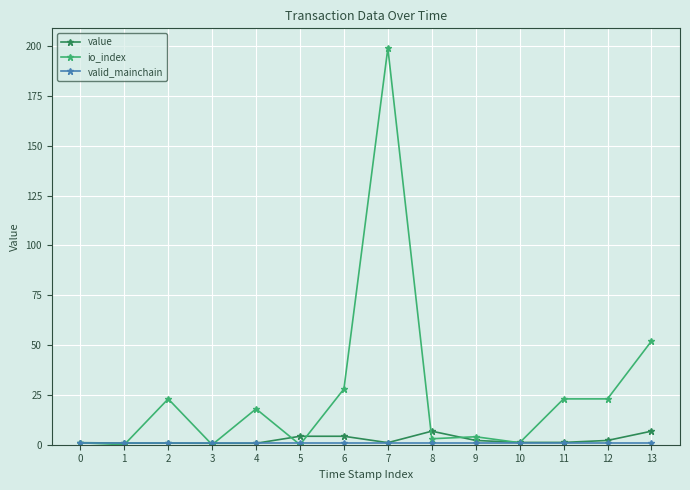

At which category is the sum across all series the highest?

7